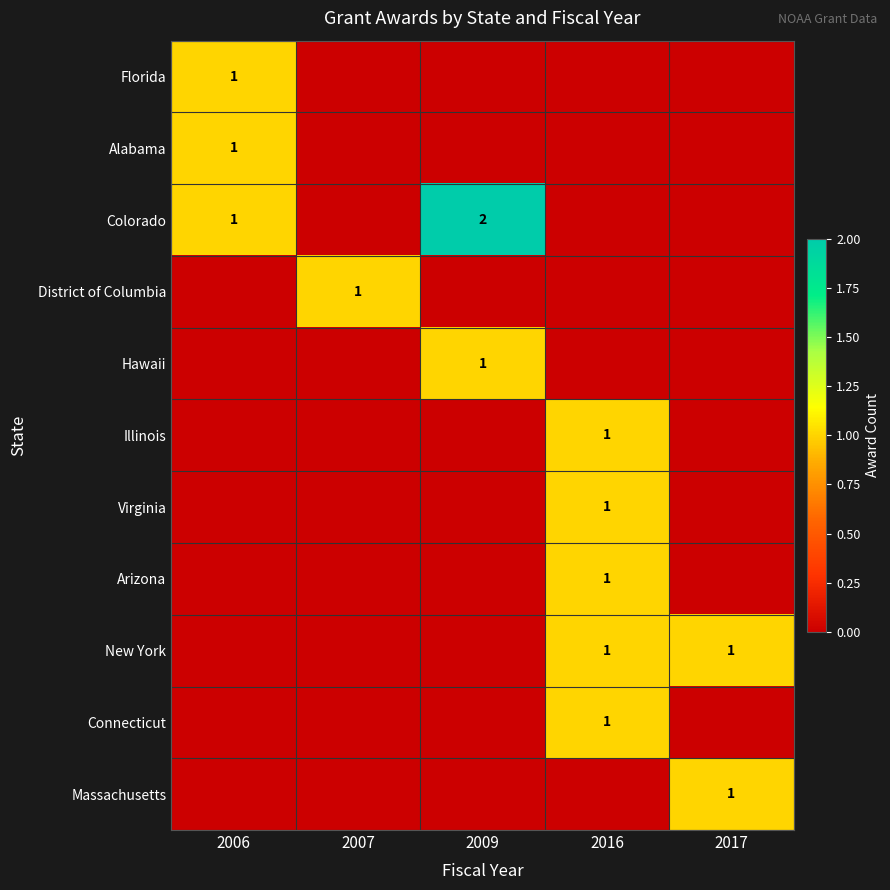

The value of Connecticut at 2016 is 1. True or false?

True